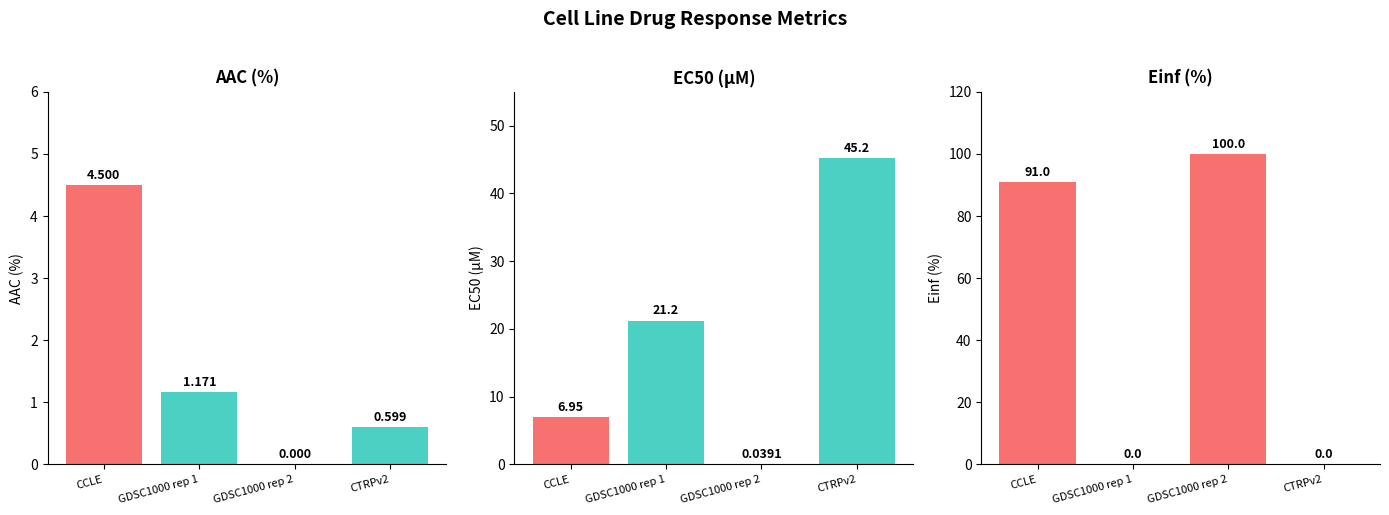

What is the label of the 4th bar from the right?

CCLE